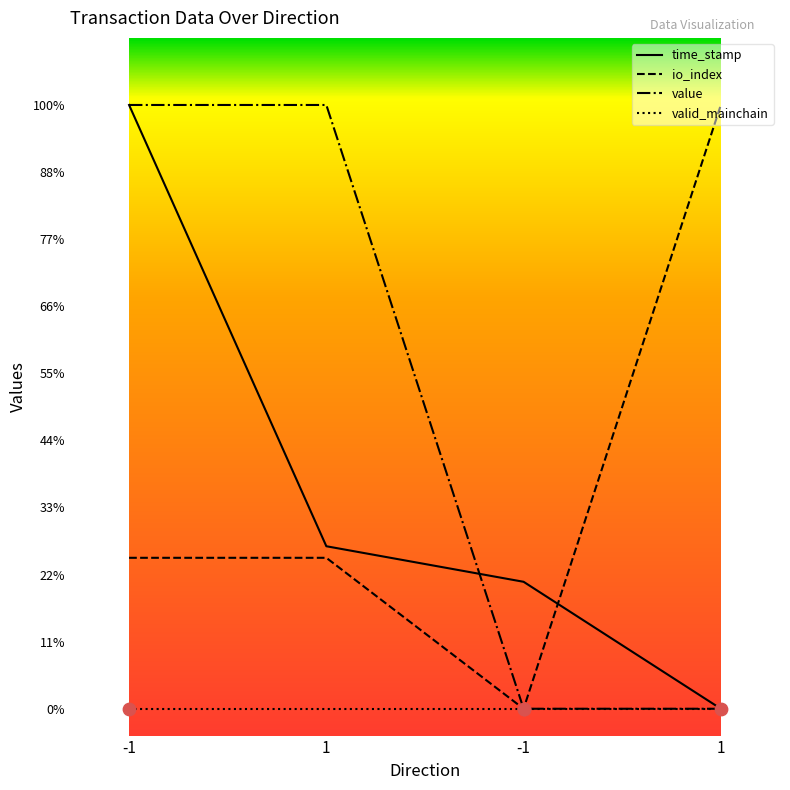

Is this an area chart (filled region under the line)?

No